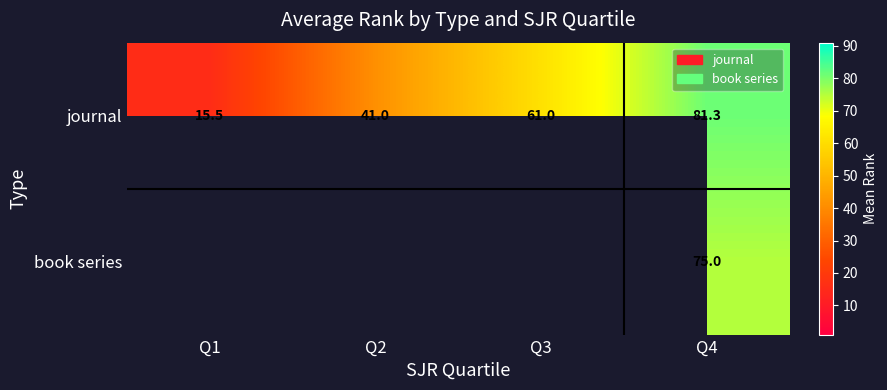

What is the sum of the journal values at Q1 and Q3?

76.5